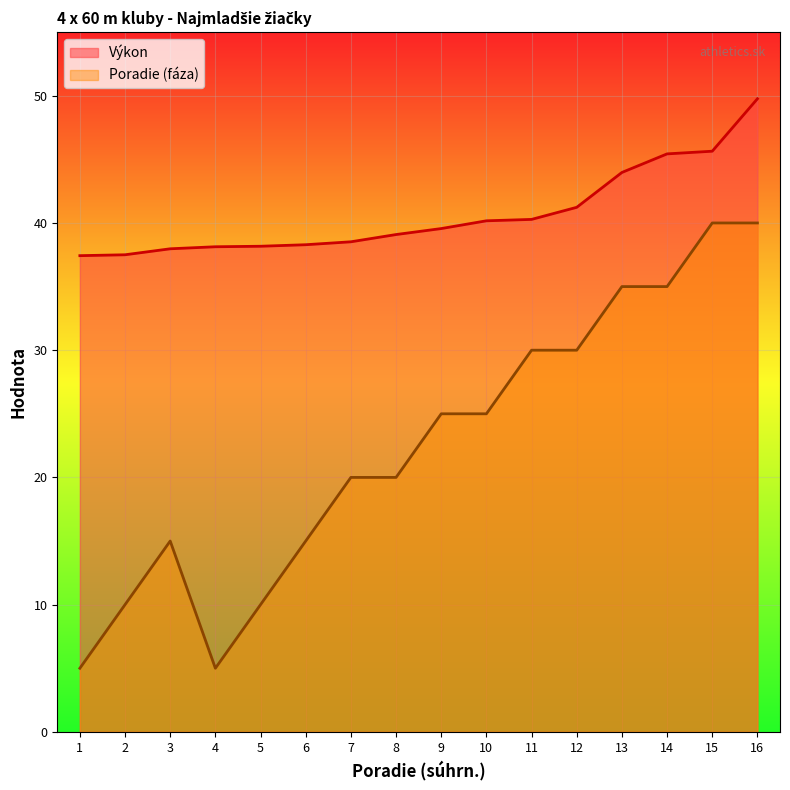

Reading right to left, extract all data points from this chart.

Výkon: 16=49.8	15=45.6	14=45.4	13=44.0	12=41.2	11=40.3	10=40.2	9=39.6	8=39.1	7=38.5	6=38.3	5=38.2	4=38.1	3=38.0	2=37.5	1=37.4
Poradie (fáza): 16=40.0	15=40.0	14=35.0	13=35.0	12=30.0	11=30.0	10=25.0	9=25.0	8=20.0	7=20.0	6=15.0	5=10.0	4=5.0	3=15.0	2=10.0	1=5.0